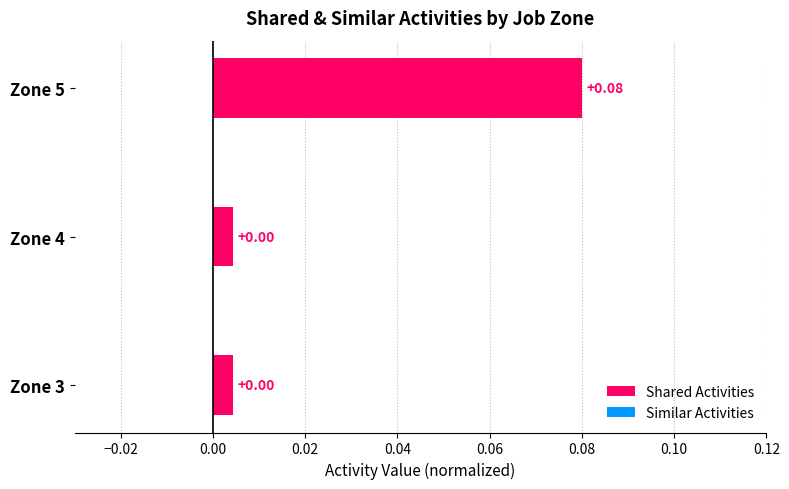

Between Zone 5 and Zone 4, which is larger?

Zone 5